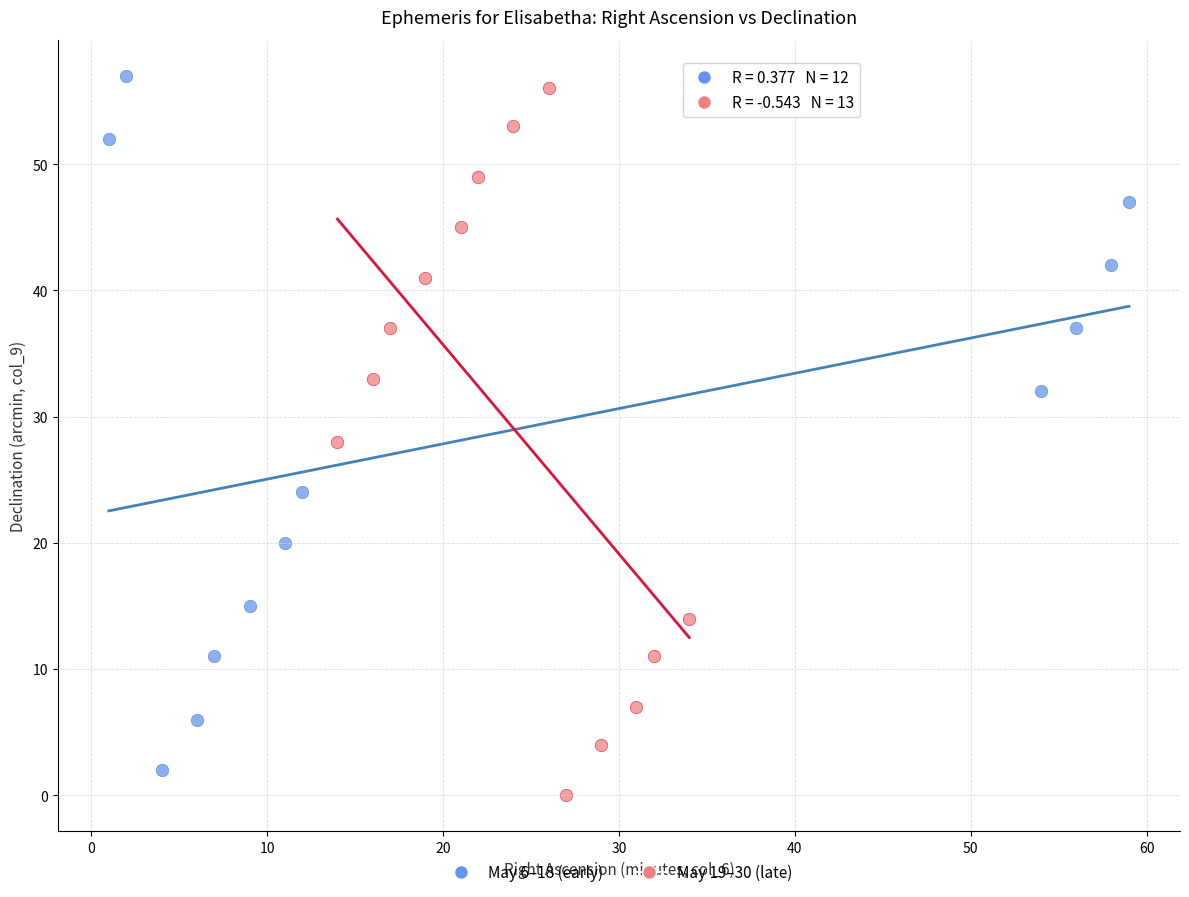

What are all the series names shown in the legend?

May 6–18 (early), May 19–30 (late)